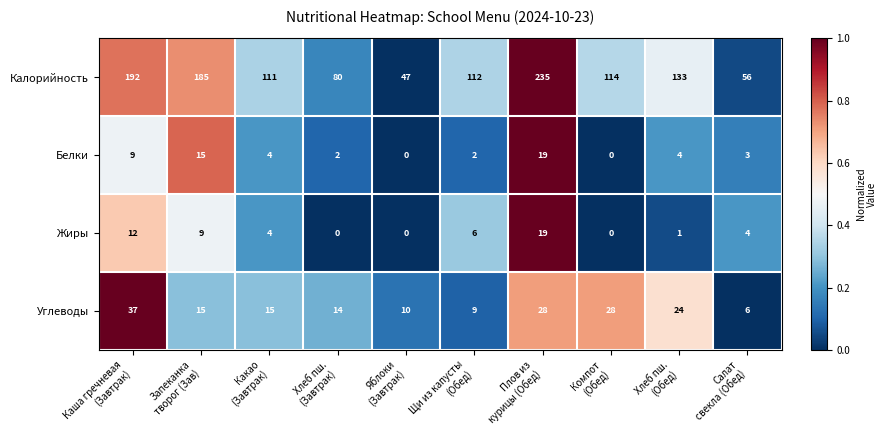

Which series has the widest spread of values?

Калорийность